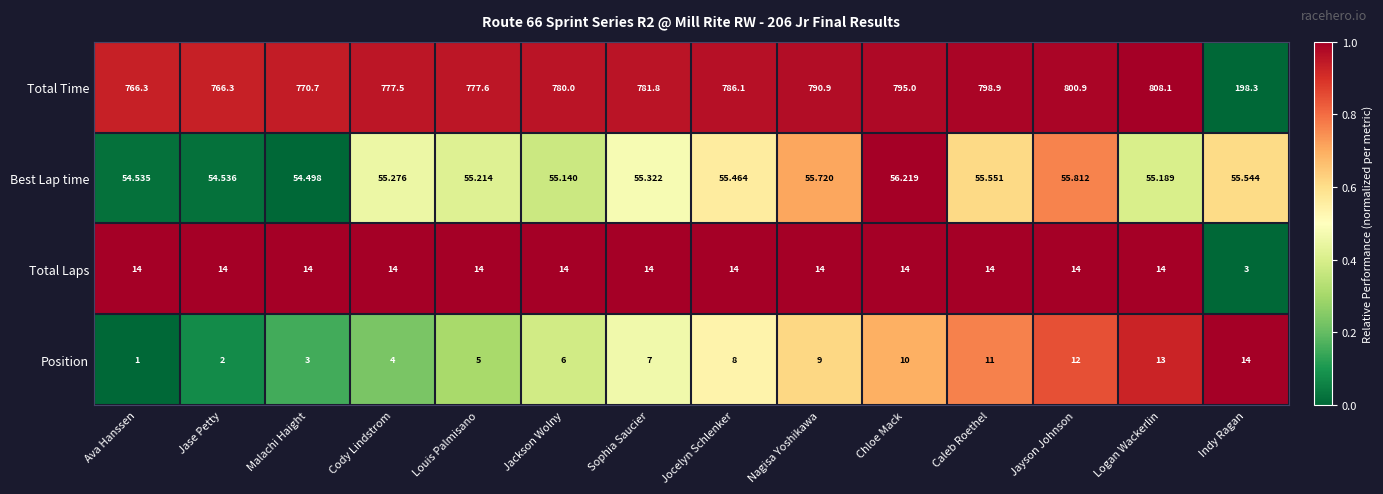

List the labels in order of Best Lap time value, largest first.

Chloe Mack, Jayson Johnson, Nagisa Yoshikawa, Caleb Roethel, Indy Ragan, Jocelyn Schlenker, Sophia Saucier, Cody Lindstrom, Louis Palmisano, Logan Wackerlin, Jackson Wolny, Jase Petty, Ava Hanssen, Malachi Haight